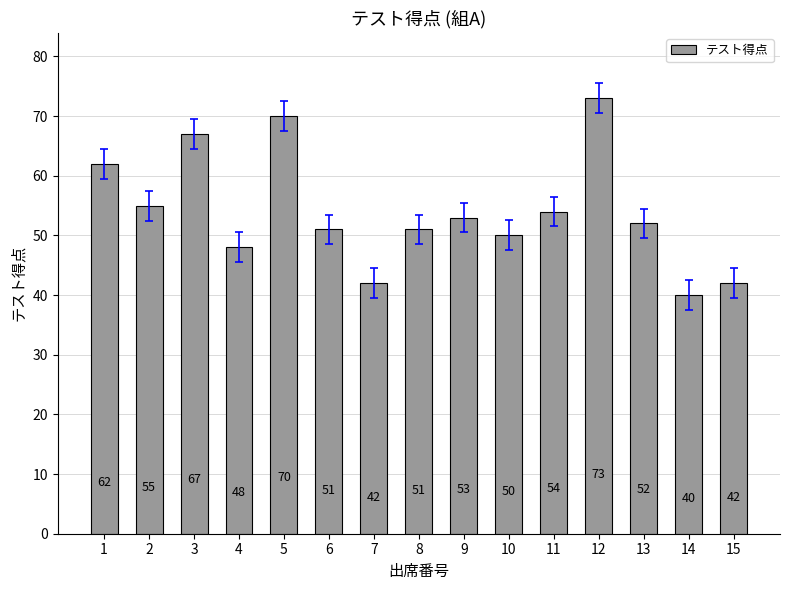

What is the minimum value shown in the chart?

40